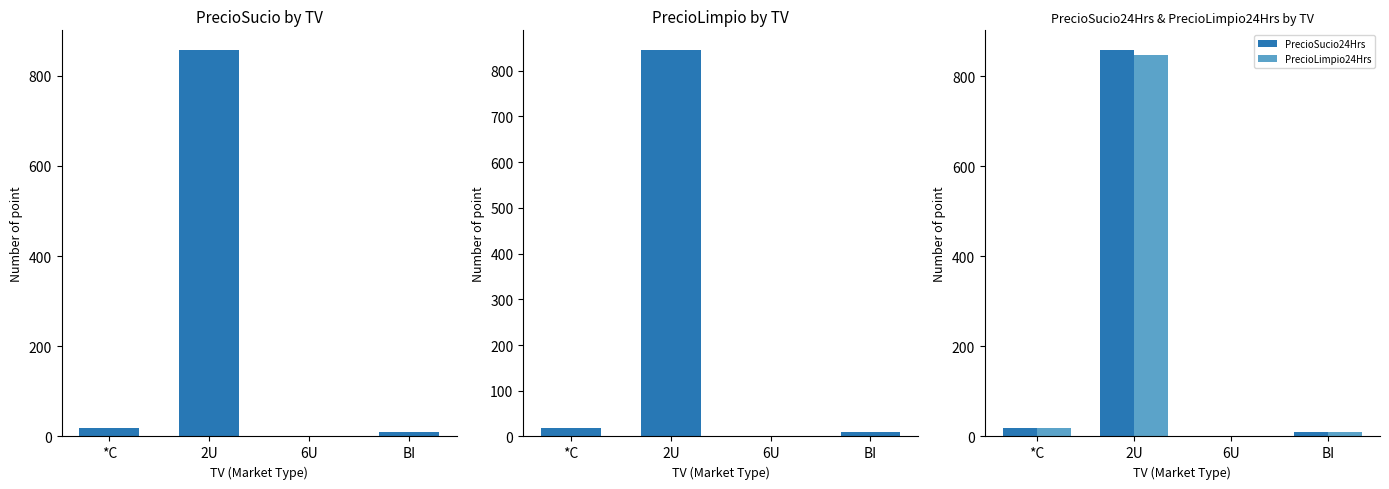

Does the chart contain stacked bars?

No